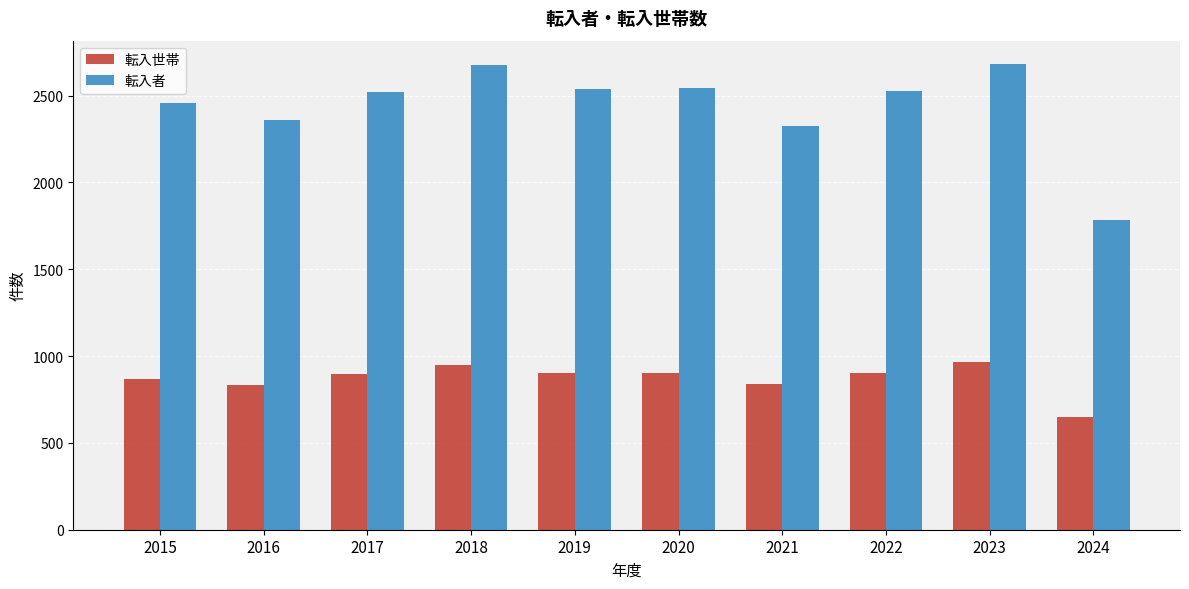

At 2022, list the series in order from smallest to largest.

転入世帯, 転入者